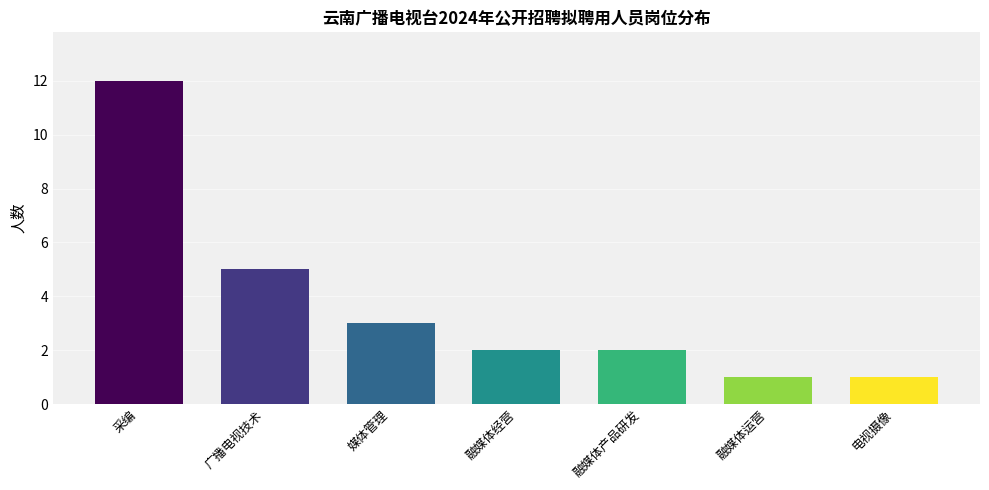

What is the approximate value at 采编?

12